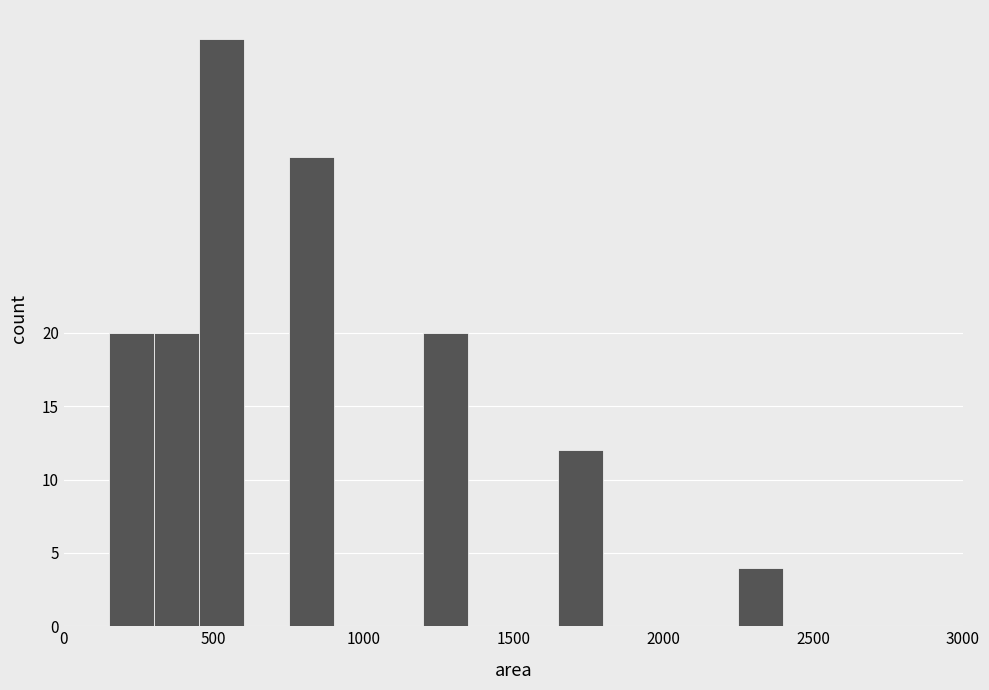

Read against the x-axis, roughly where is the centre of the tallest bar?

550